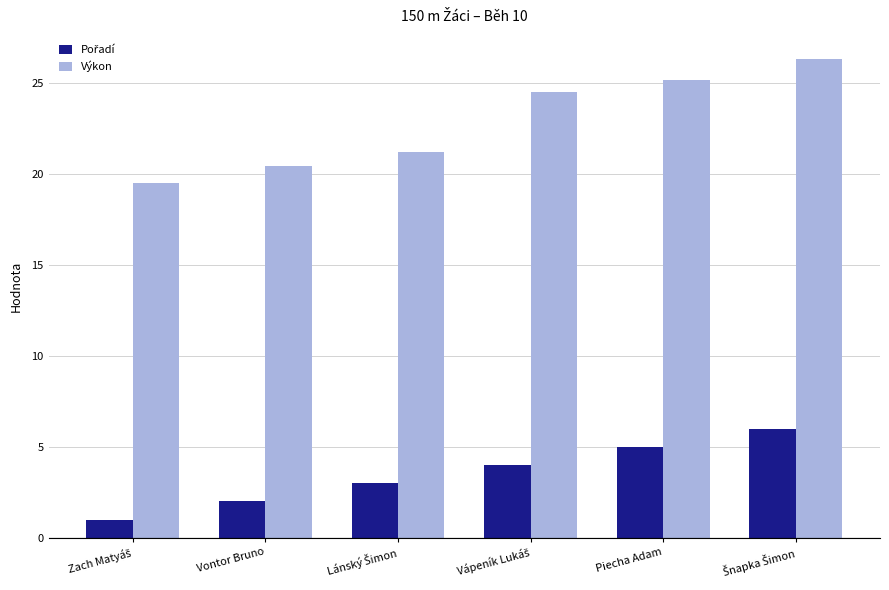

What is the lowest value of the Výkon series?

19.5